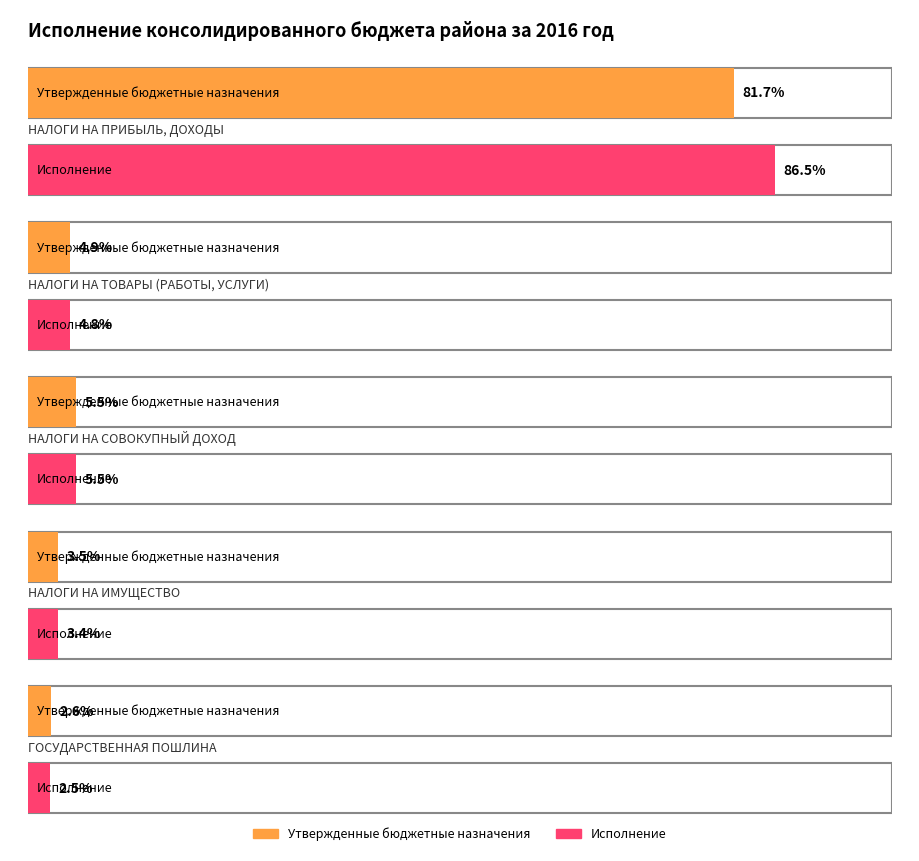

Between НАЛОГИ НА
ИМУЩЕСТВО and ГОСУДАРСТВЕННАЯ
ПОШЛИНА, which is larger?

НАЛОГИ НА
ИМУЩЕСТВО